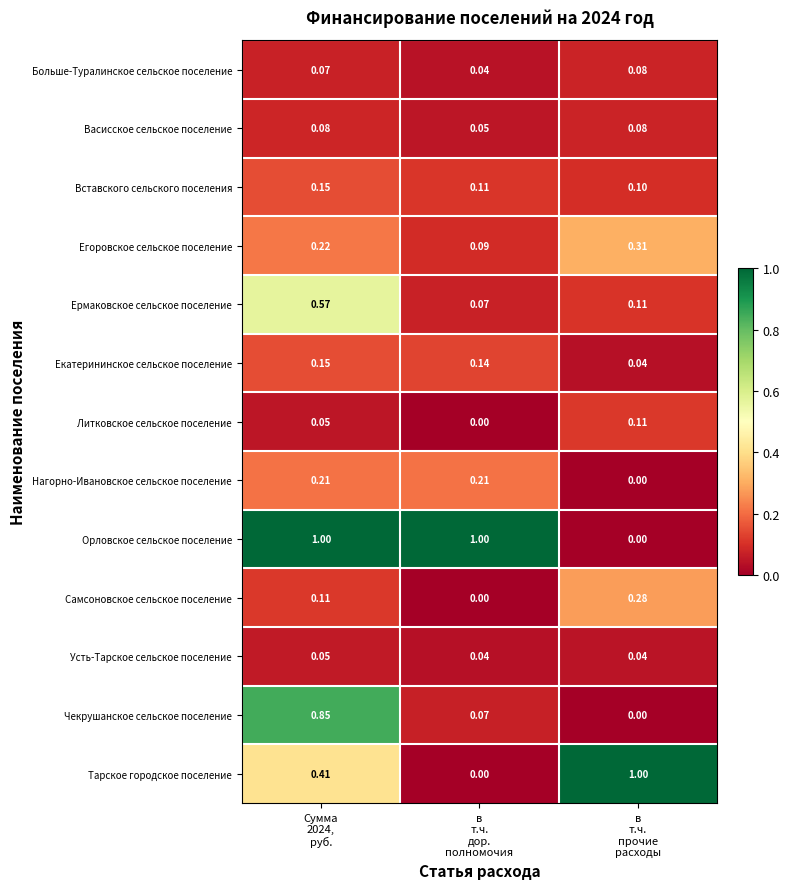

What is the spread (max minus min) of values at в
т.ч.
прочие
расходы?

1.0